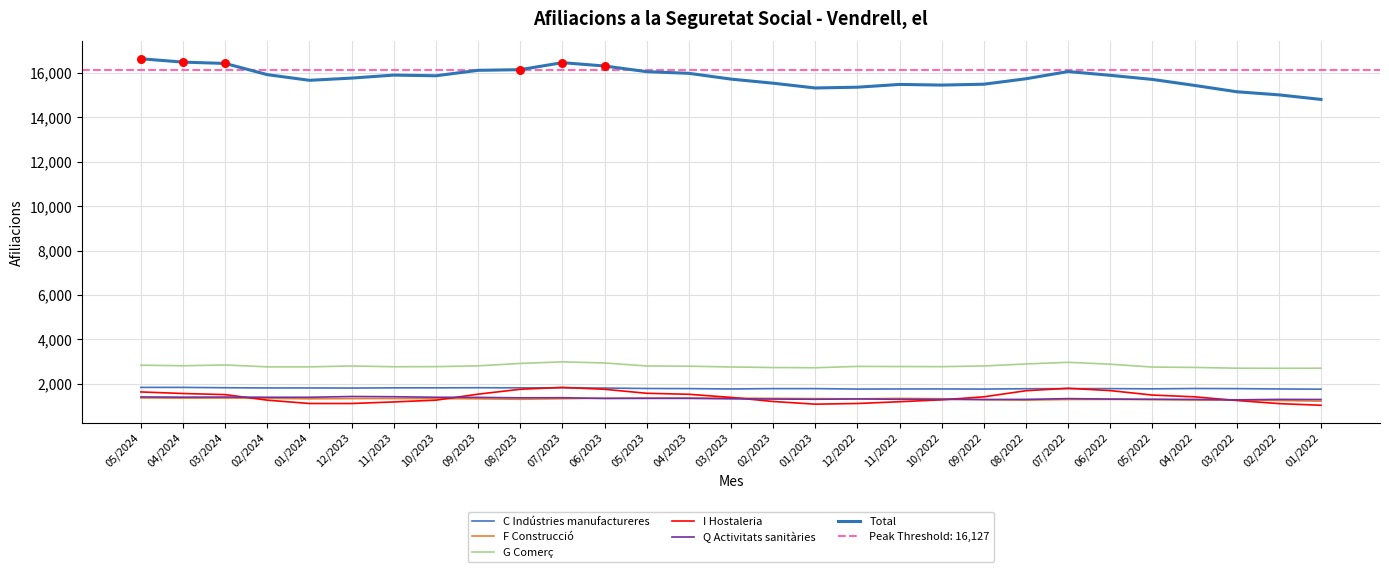

At which category is the sum across all series the highest?

07/2023